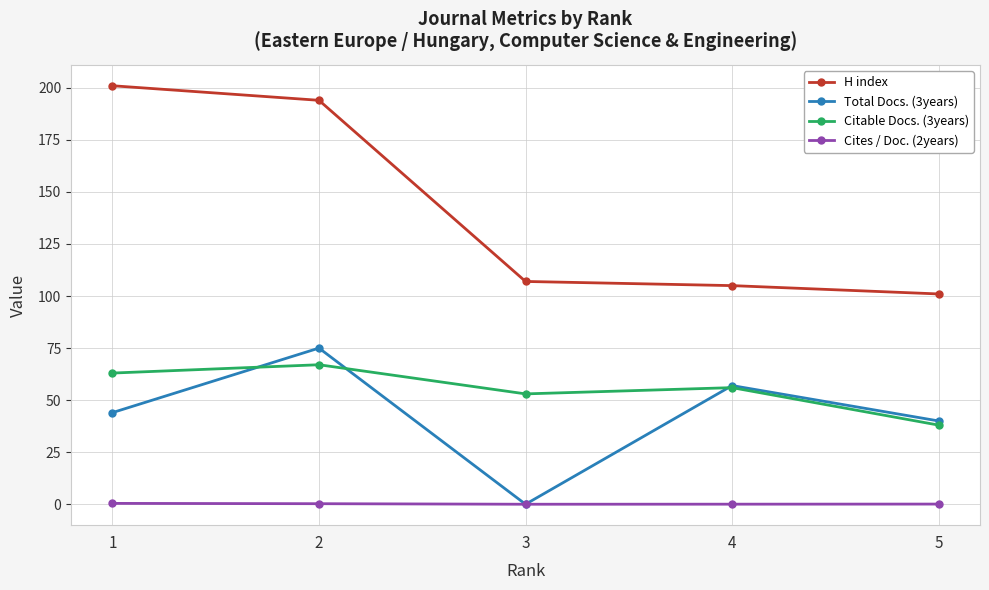

True or false: Citable Docs. (3years) has more than 2 interior local peaks.

False